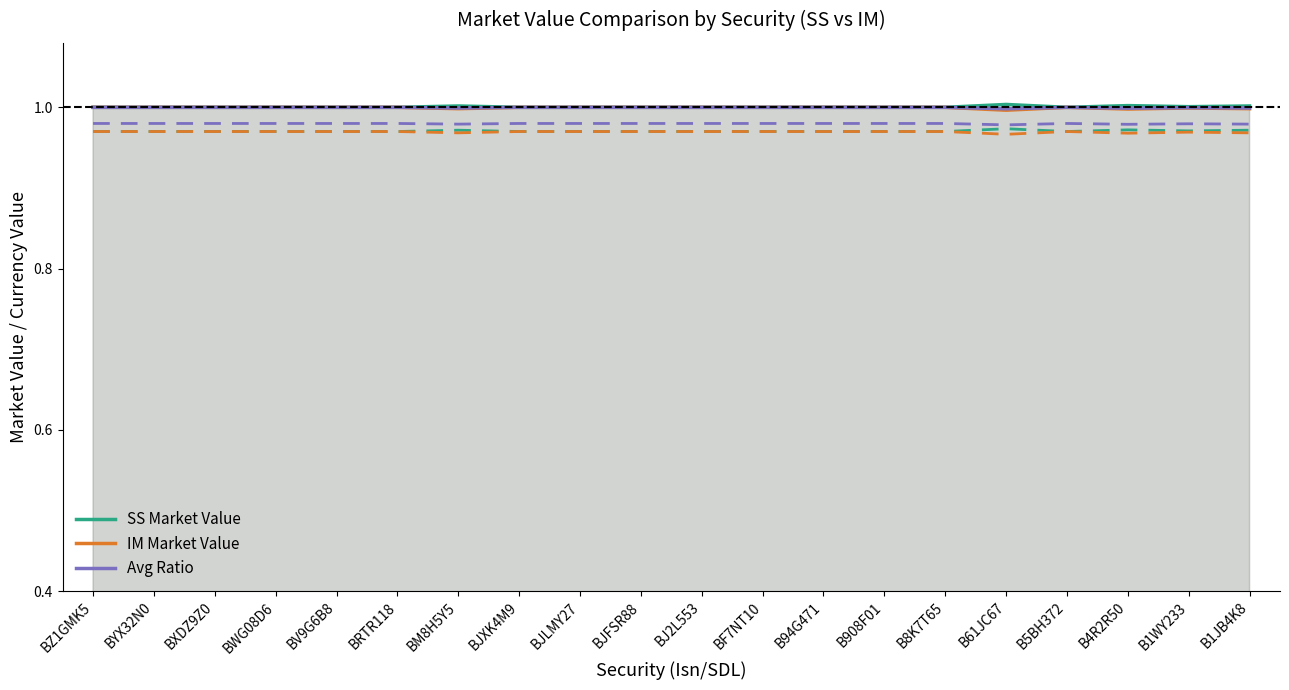

What is the label of the 6th point from the left?

BRTR118